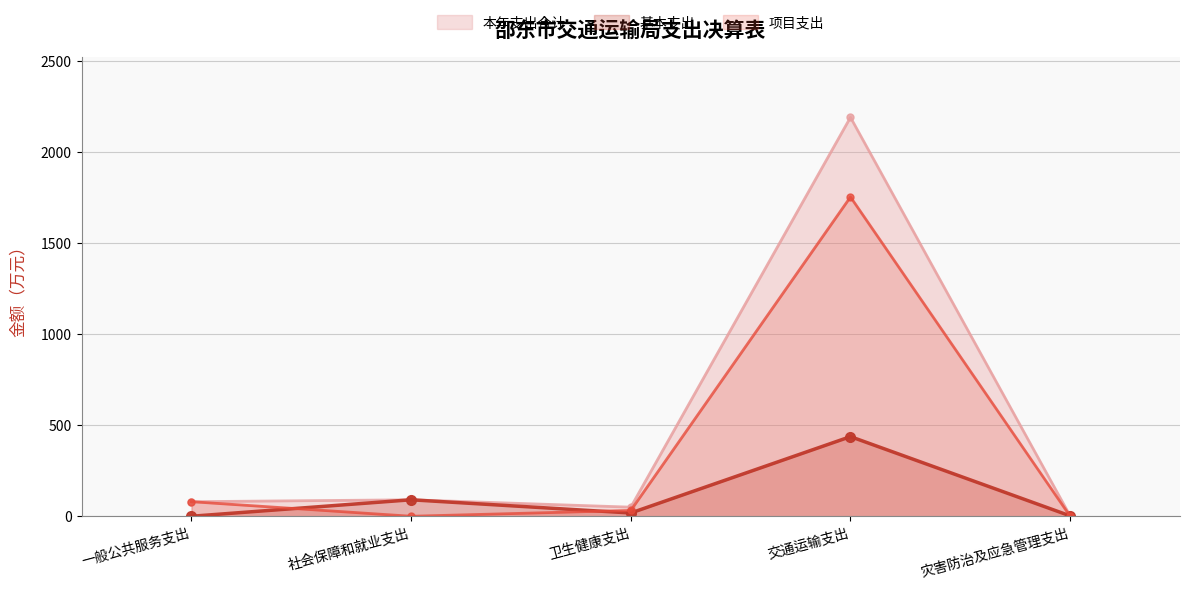

In 本年支出合计, how many points are lower than both neighbors (excluding endpoints)?

1